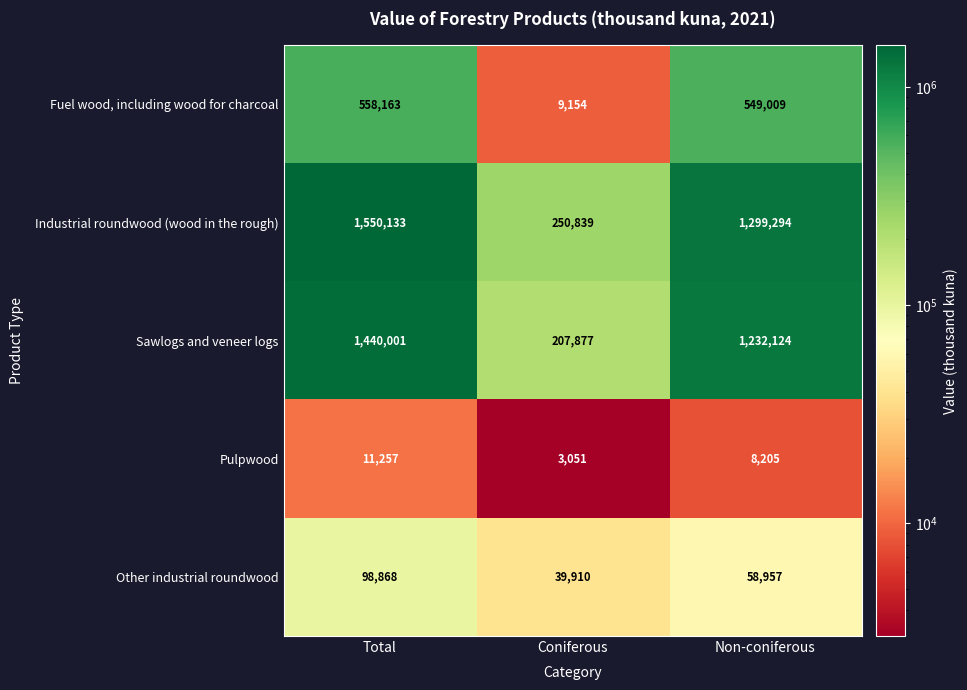

At which category is the sum across all series the highest?

Total